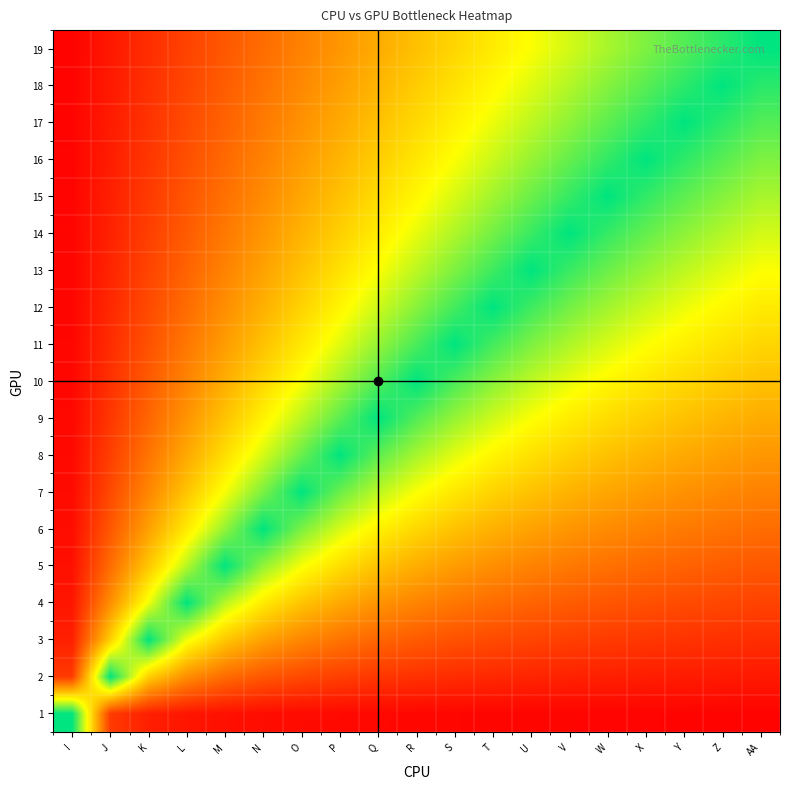

Rank the series at M from lowest to highest value.

1, 19, 18, 17, 16, 2, 15, 14, 13, 12, 11, 10, 9, 3, 8, 7, 4, 6, 5